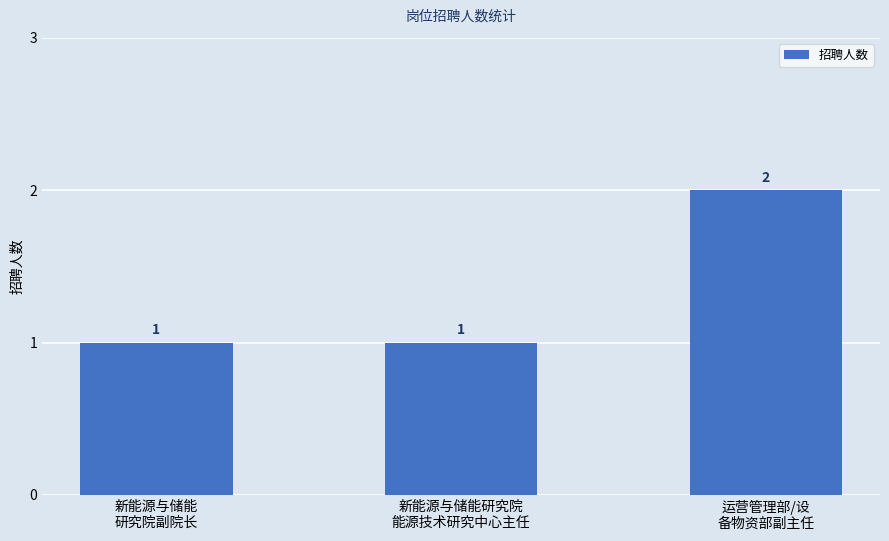

What position from the left is 运营管理部/设
备物资部副主任?

3